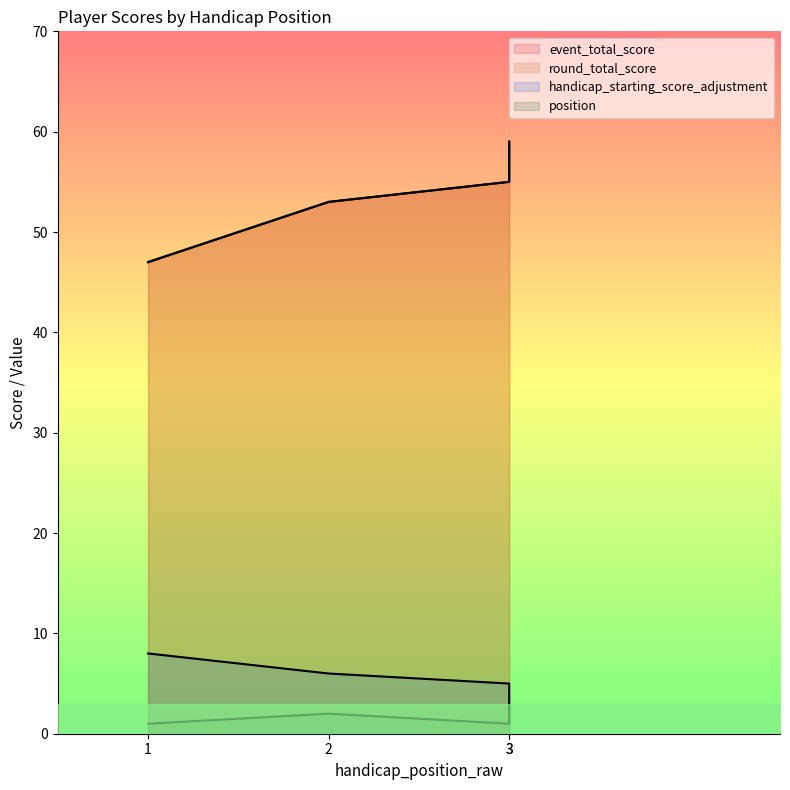

What are all the series names shown in the legend?

event_total_score, round_total_score, handicap_starting_score_adjustment, position